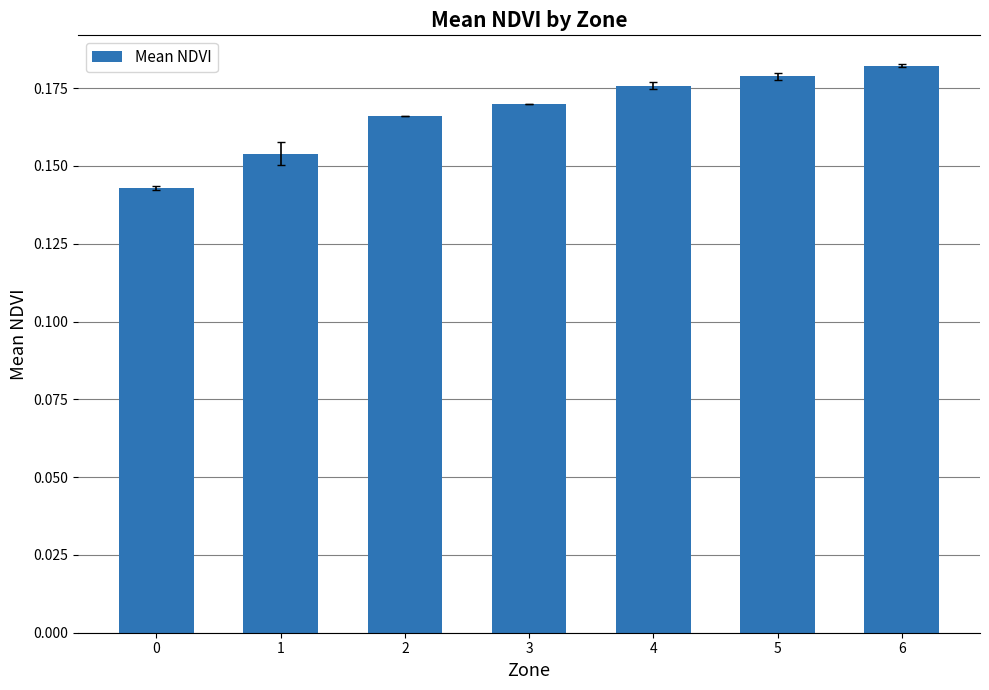

What is the sum of the values at 1 and 2?

0.3